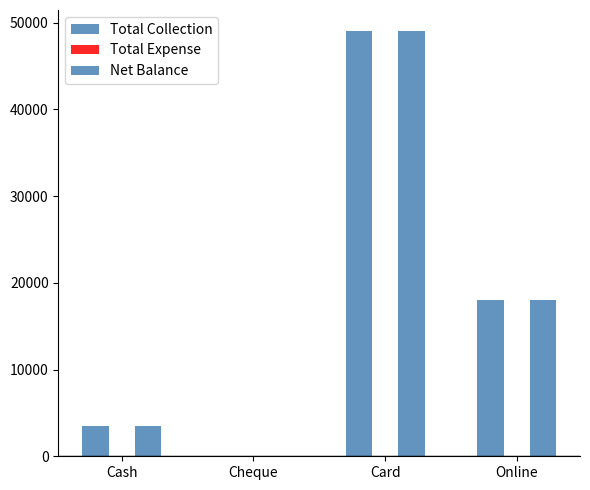

At which category does the chart reach its peak across all series?

Card